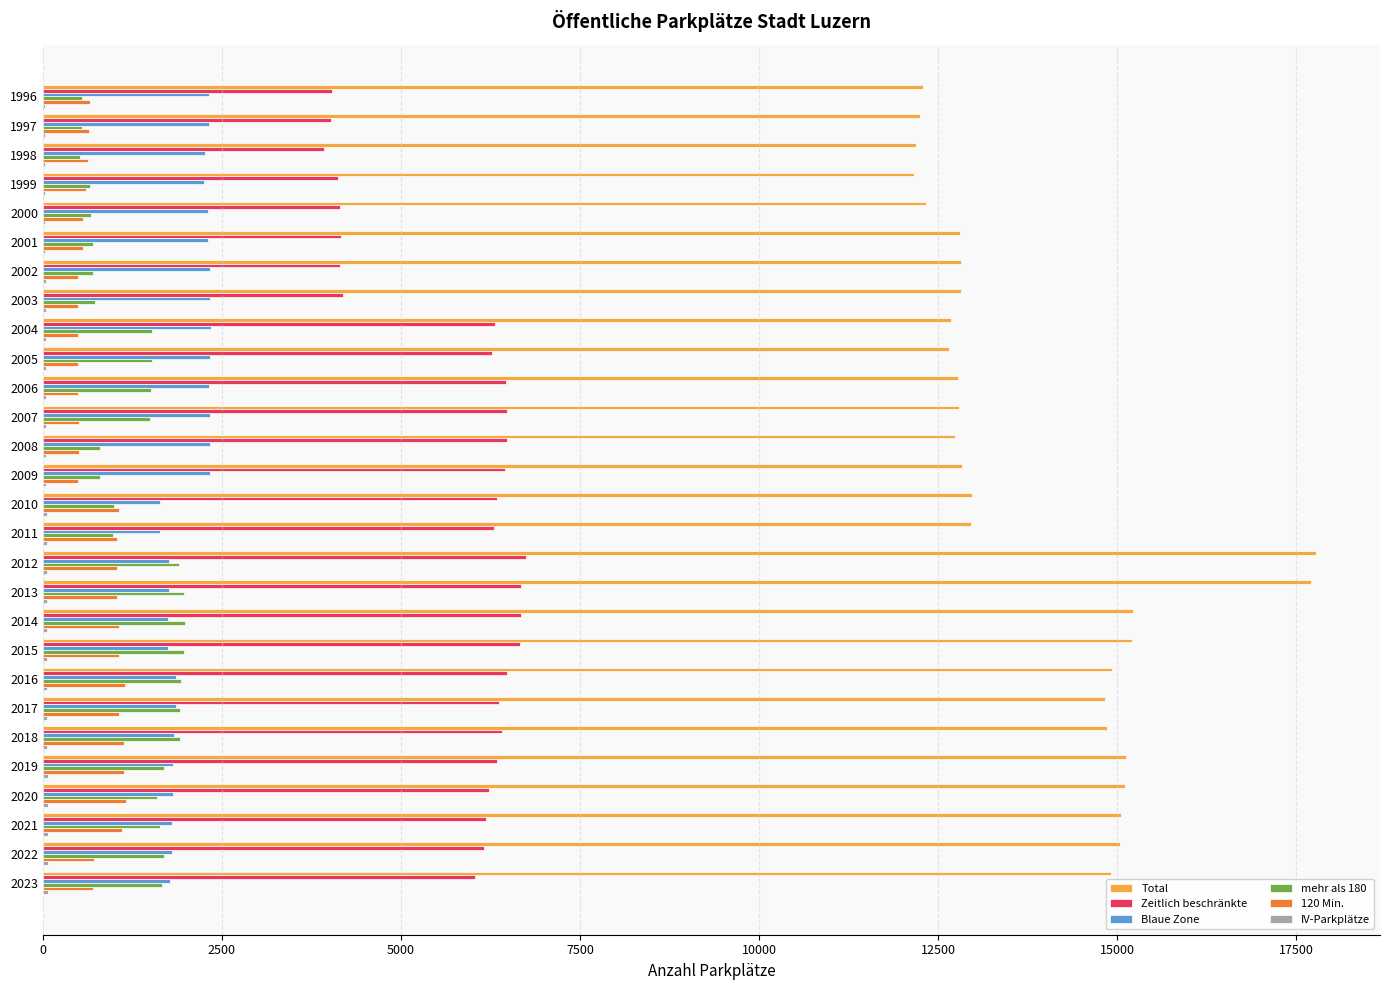

The Blaue Zone series shows 788 at 1997. True or false?

False